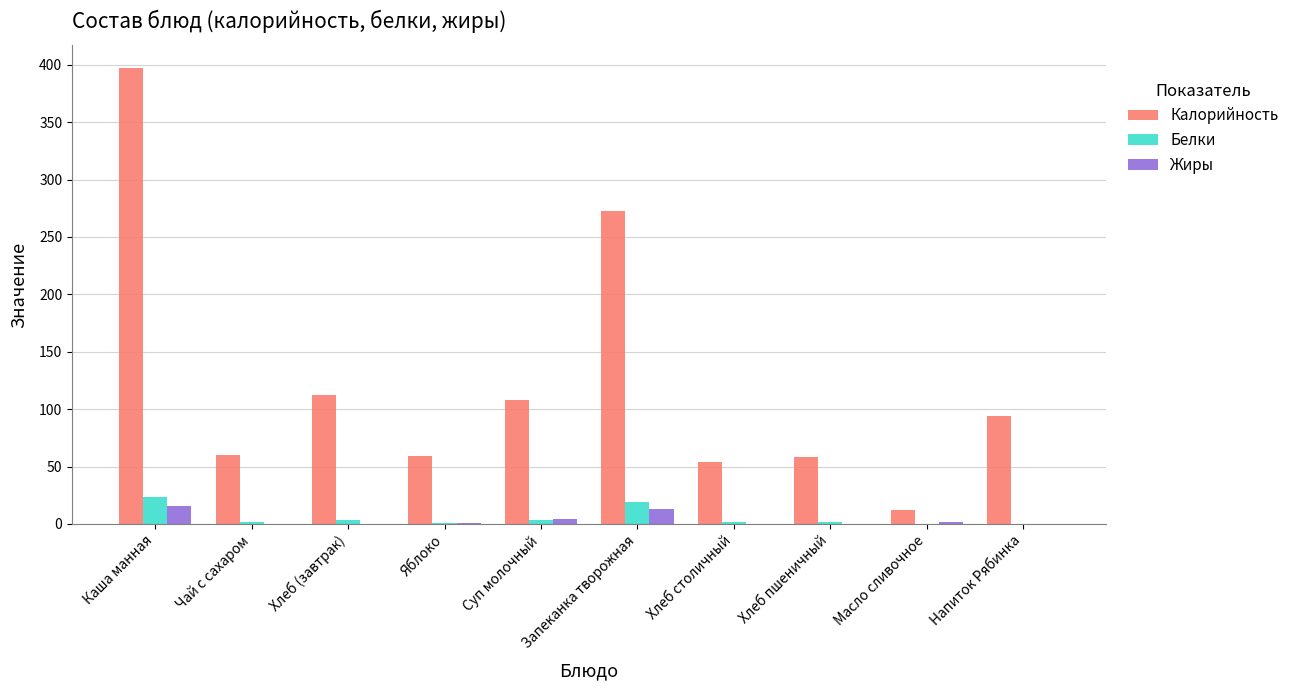

True or false: Калорийность has a value of 58.0 at Хлеб пшеничный.

True